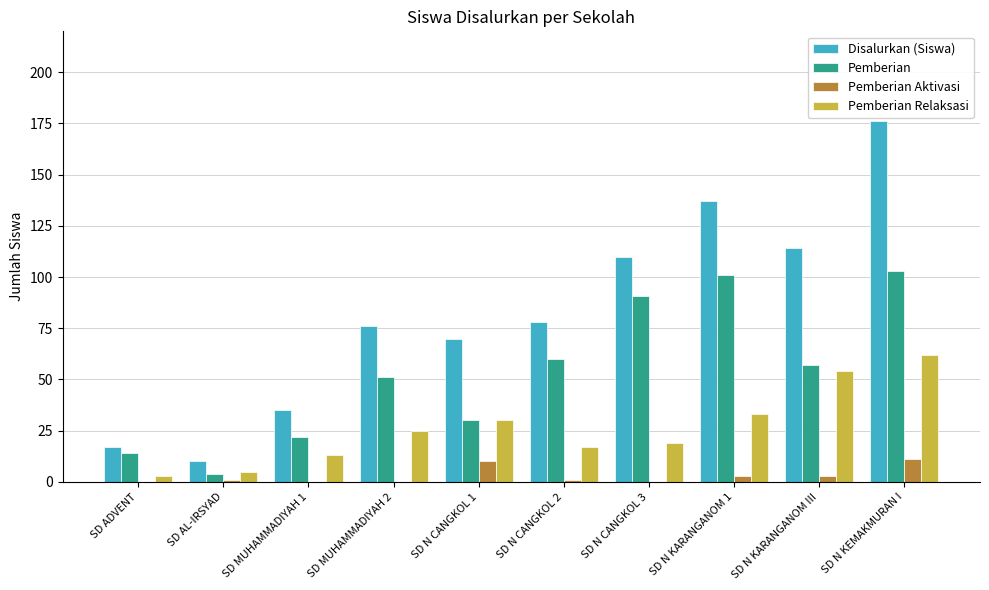

Which series changed the most between SD AL-IRSYAD and SD N CANGKOL 1?

Disalurkan (Siswa)